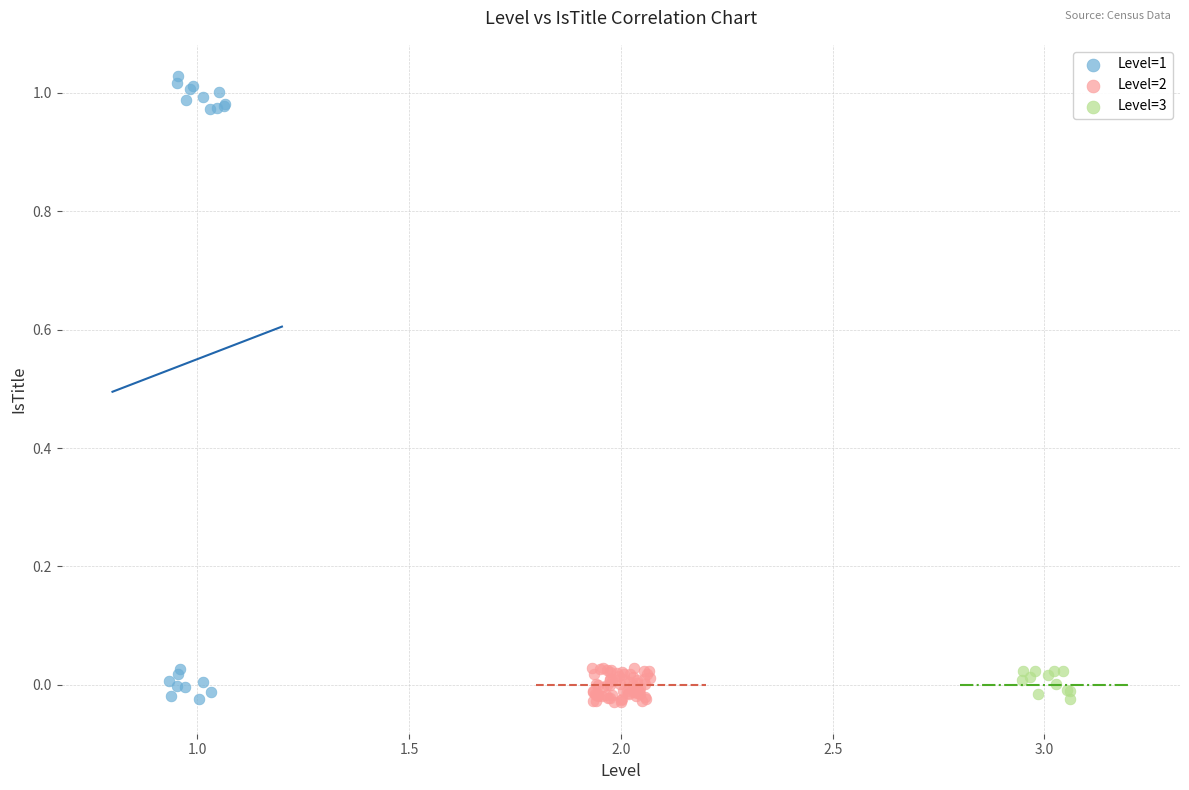

Which series has the widest spread of Y values?

Level=1